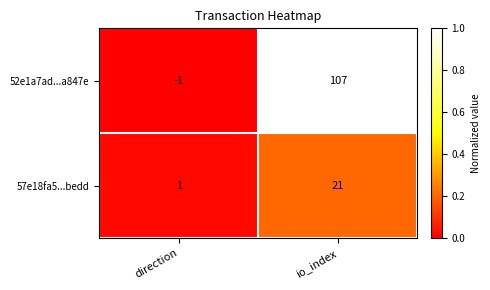

The value of 52e1a7ad...a847e at direction is -2. True or false?

False